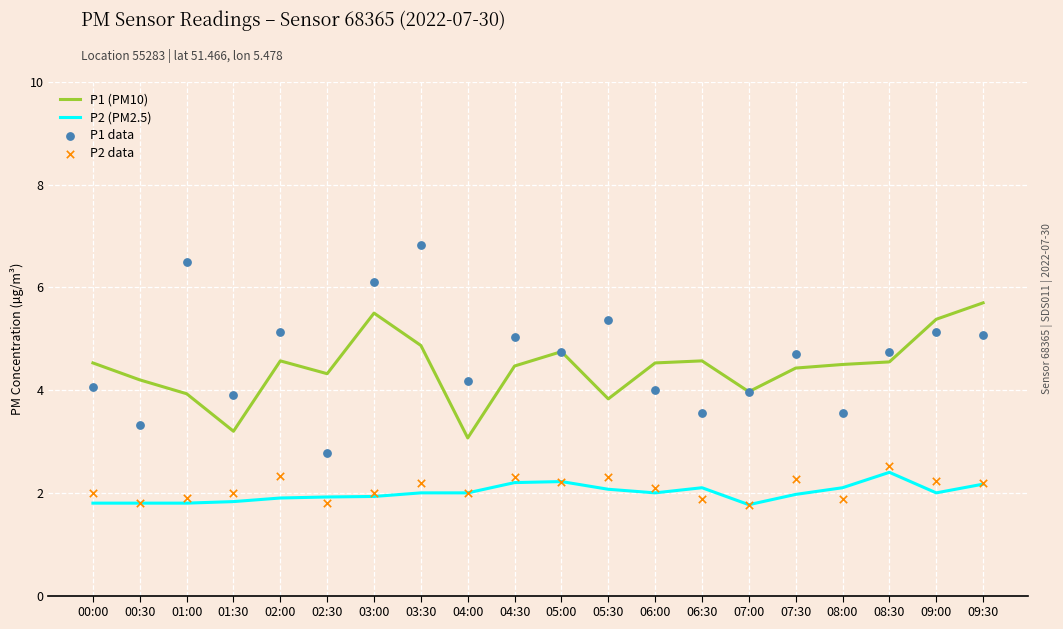

At how many categories does at least one series exceed 3?

20